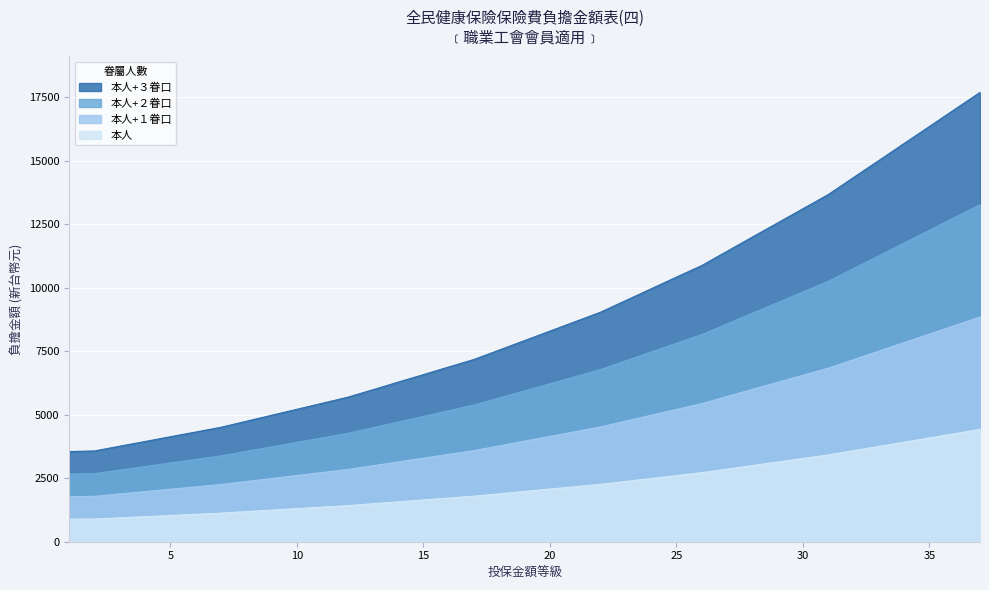

True or false: 本人+２眷口 and 本人+１眷口 cross at least once.

False